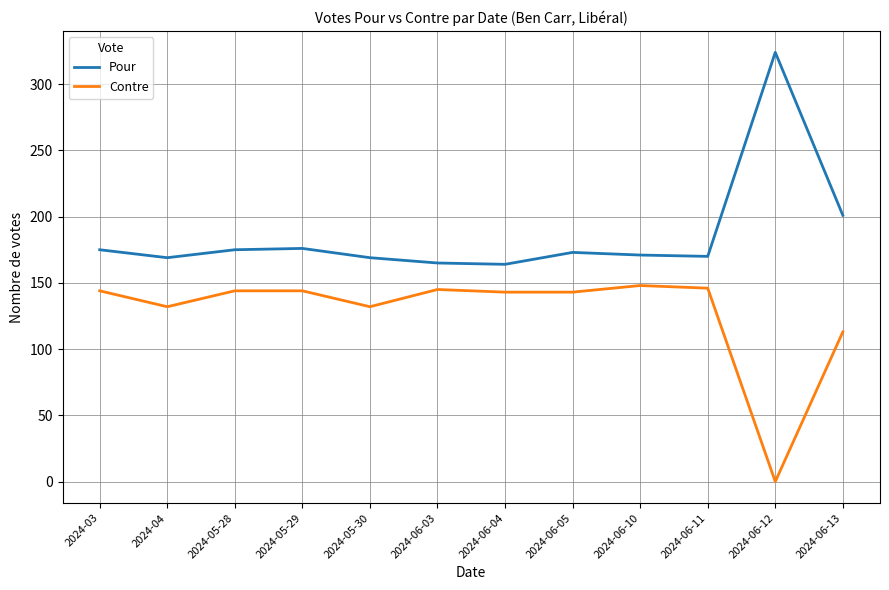

What value does the Pour series have at 2024-05-29?

176